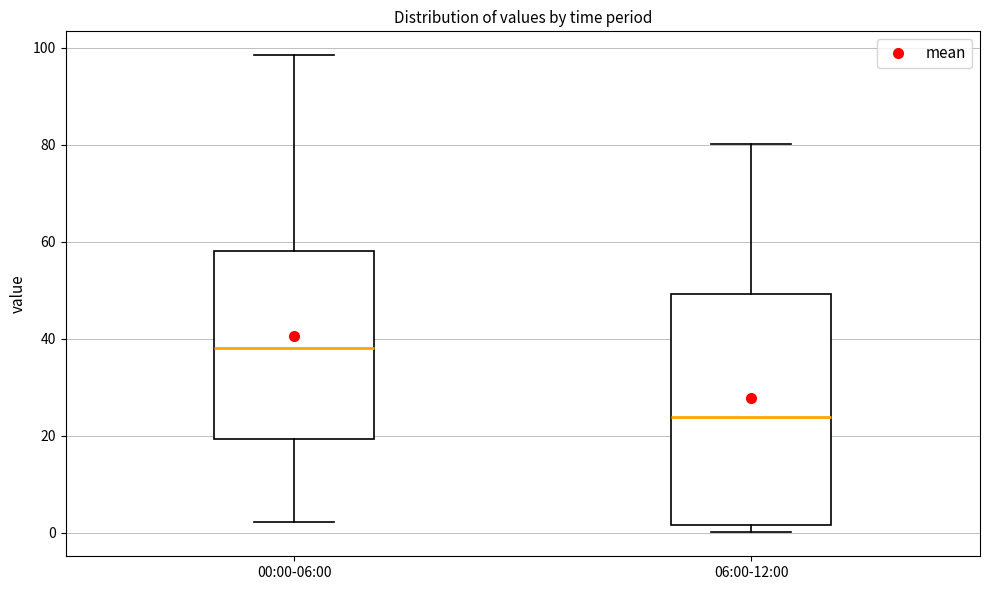

Which box is the tallest, from its lower edge to its upper edge?

06:00-12:00